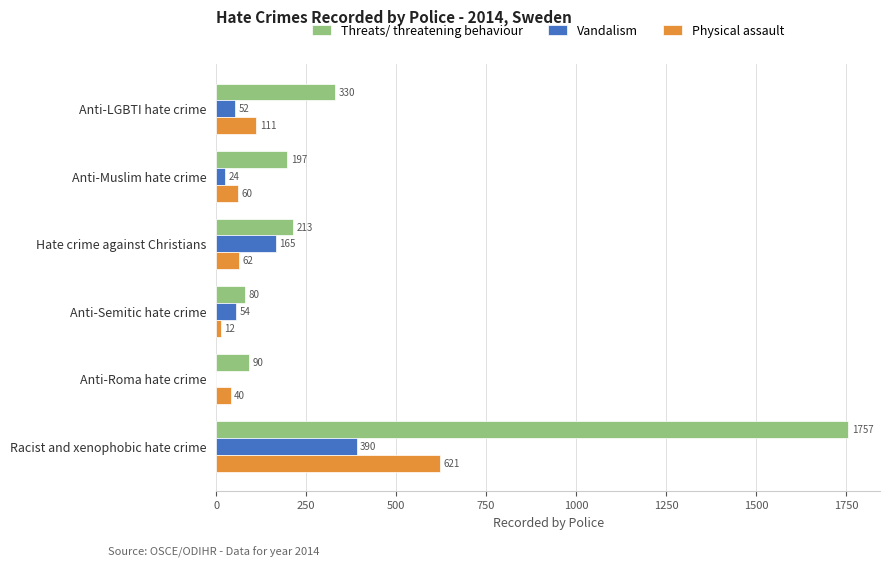

True or false: Vandalism has a value of 0 at Anti-Roma hate crime.

True